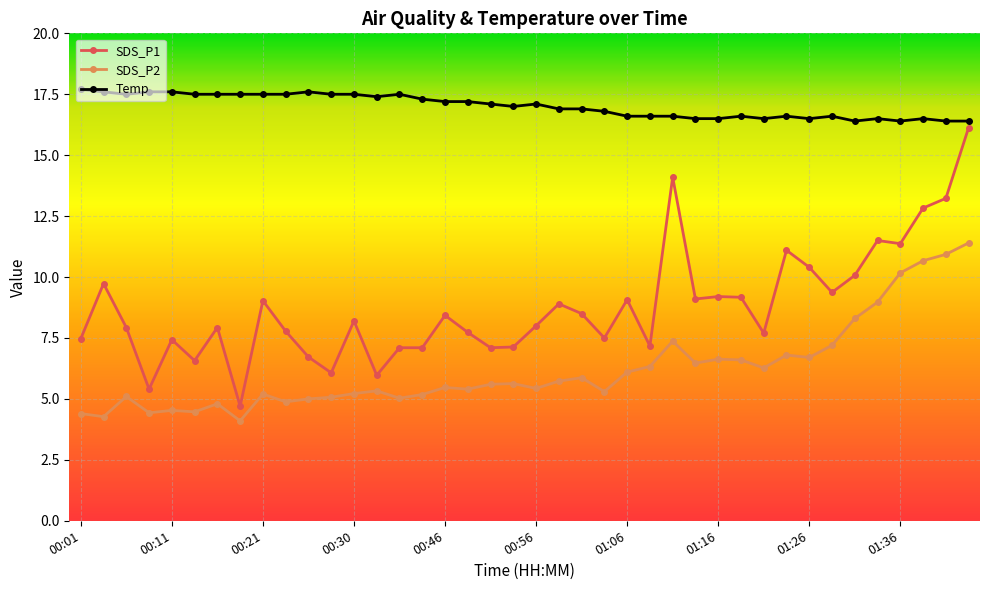

What is the minimum value for Temp?

16.4